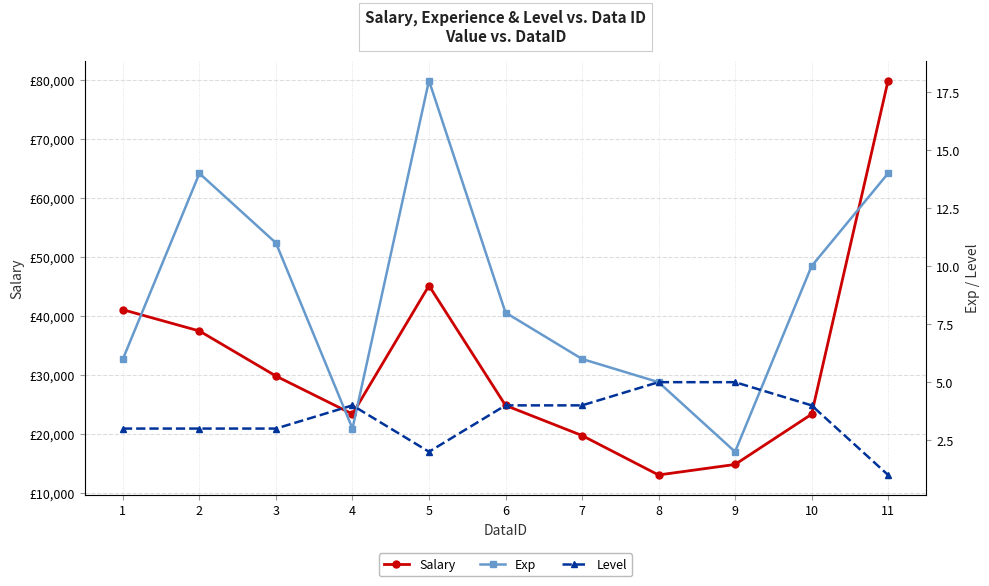

Reading left to right, list all the values displayed in this chart.

Salary: 41100	37500	29870	23430	45180	24900	19800	13120	14900	23400	79900
Exp: 6	14	11	3	18	8	6	5	2	10	14
Level: 3	3	3	4	2	4	4	5	5	4	1